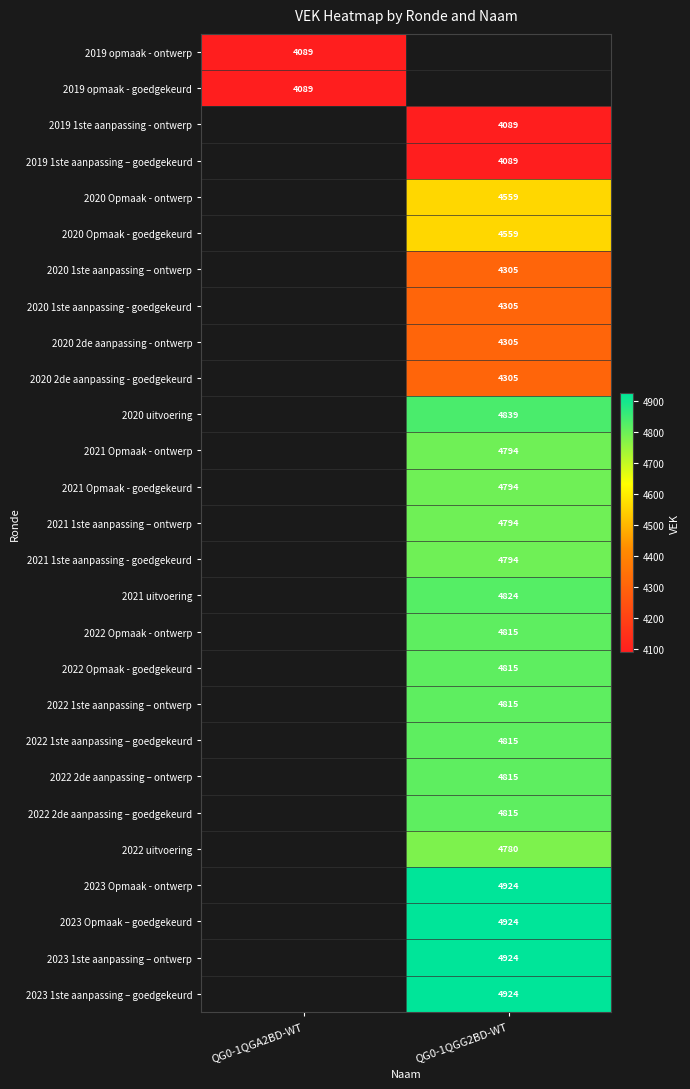

Is it true that 2019 1ste aanpassing - ontwerp equals 4089 at QG0-1QGG2BD-WT?

True